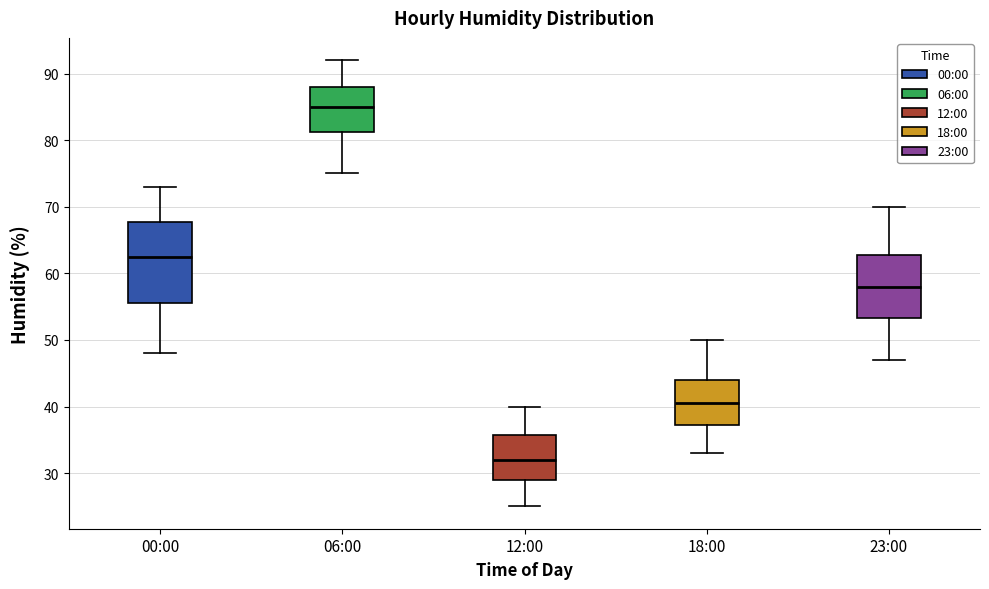

Reading left to right, transcribe this box plot: for each box, give where its median line is, the range the box spans, and where its two whiskers end, as read against the y-axis. The values are not printed on the chart, so give them approximately, as read against the axis.

00:00: median 63, box 56 to 68, whiskers 48 to 73
06:00: median 85, box 81 to 88, whiskers 75 to 92
12:00: median 32, box 29 to 36, whiskers 25 to 40
18:00: median 41, box 37 to 44, whiskers 33 to 50
23:00: median 58, box 53 to 63, whiskers 47 to 70